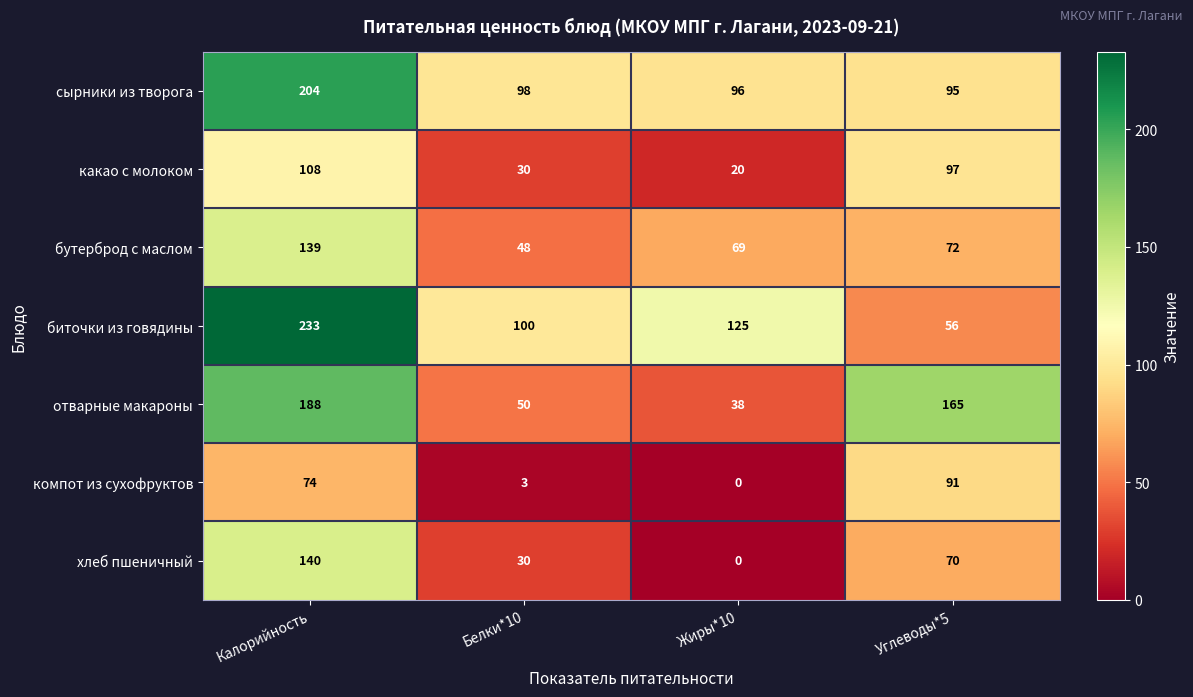

At which label does биточки из говядины first exceed 125?

Калорийность